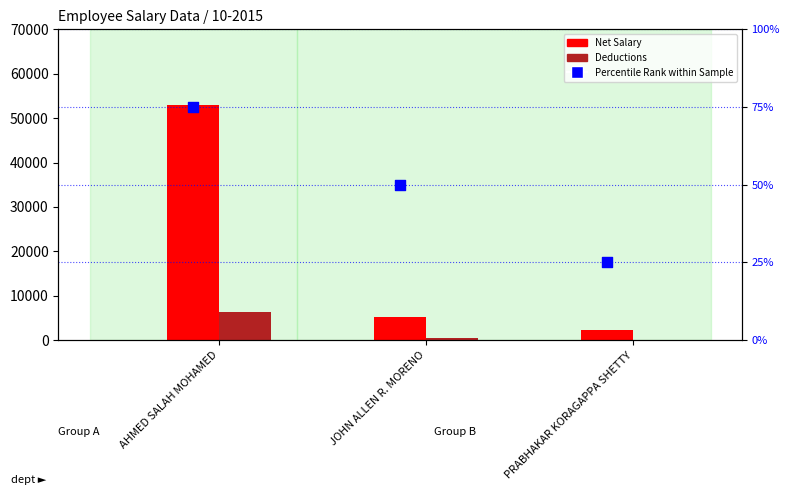

Which series contains the highest Y value?

Net Salary